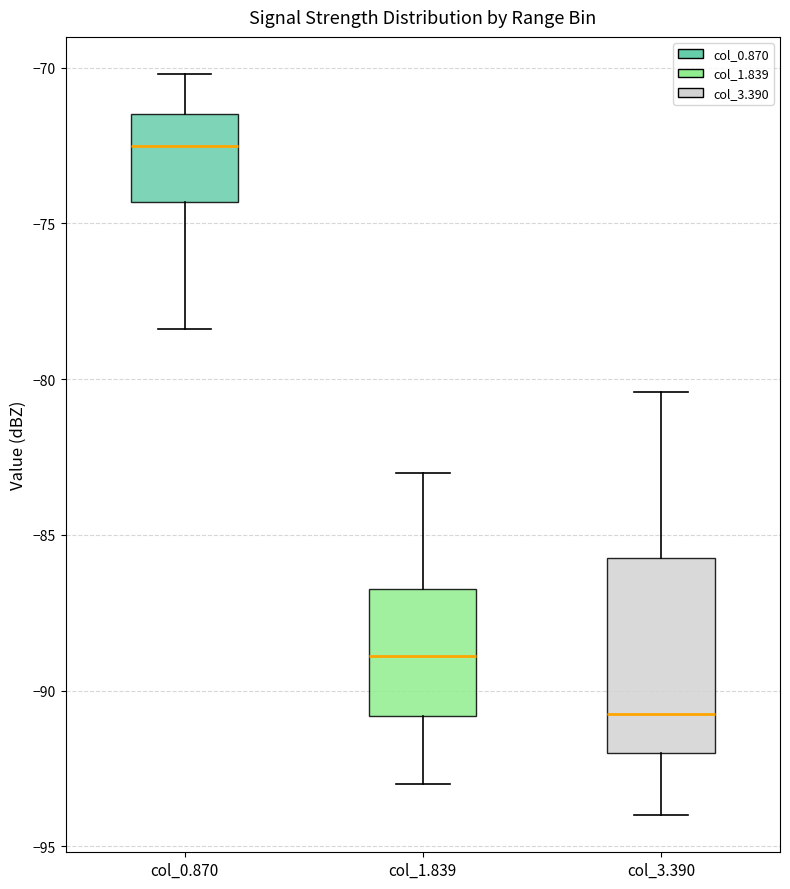

Reading left to right, transcribe this box plot: for each box, give where its median line is, the range the box spans, and where its two whiskers end, as read against the y-axis. The values are not printed on the chart, so give them approximately, as read against the axis.

col_0.870: median -72.5, box -74.5 to -71.5, whiskers -78.5 to -70.0
col_1.839: median -89.0, box -91.0 to -86.5, whiskers -93.0 to -83.0
col_3.390: median -90.5, box -92.0 to -85.5, whiskers -94.0 to -80.5